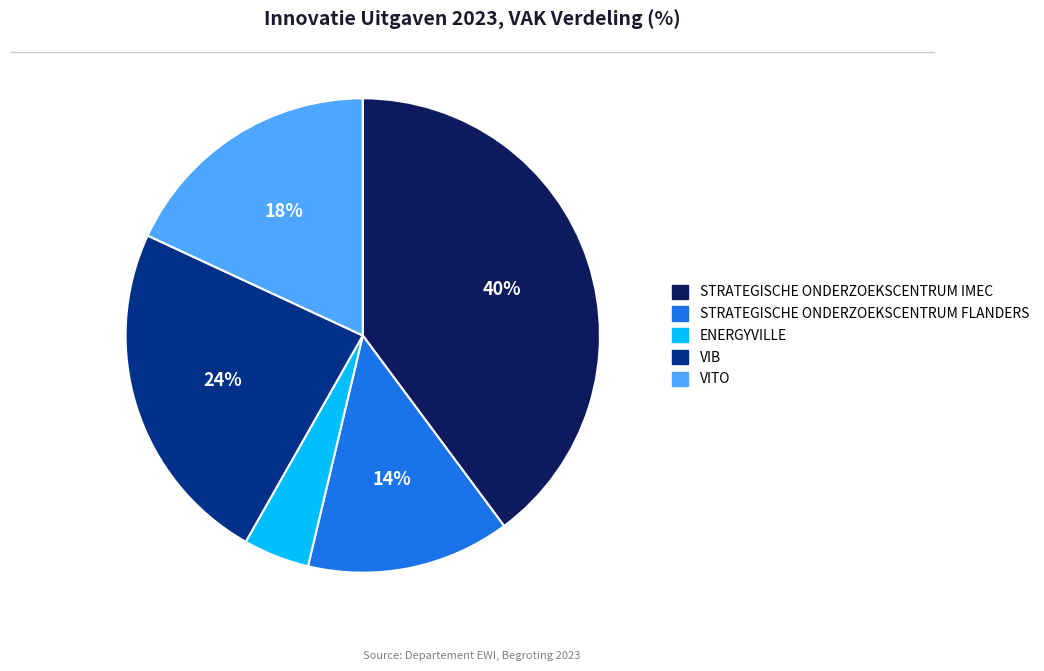

What is the ratio of the value at STRATEGISCHE ONDERZOEKSCENTRUM FLANDERS to the value at VIB?

0.6